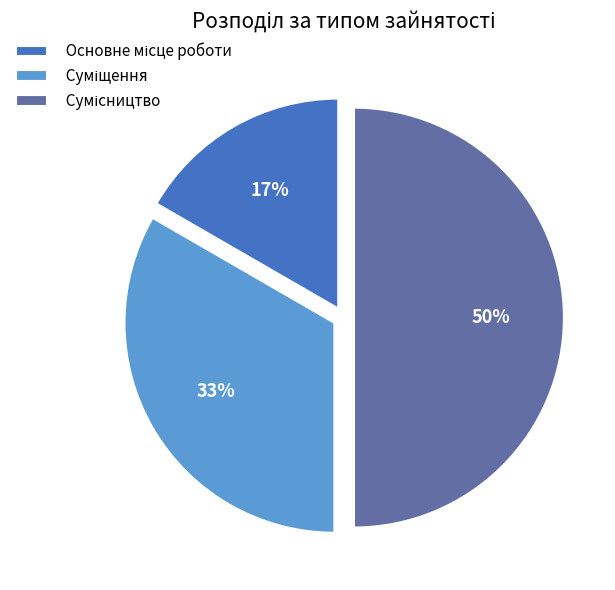

To the nearest percent, what is the difference between the largest and smallest slice percentages?

33%